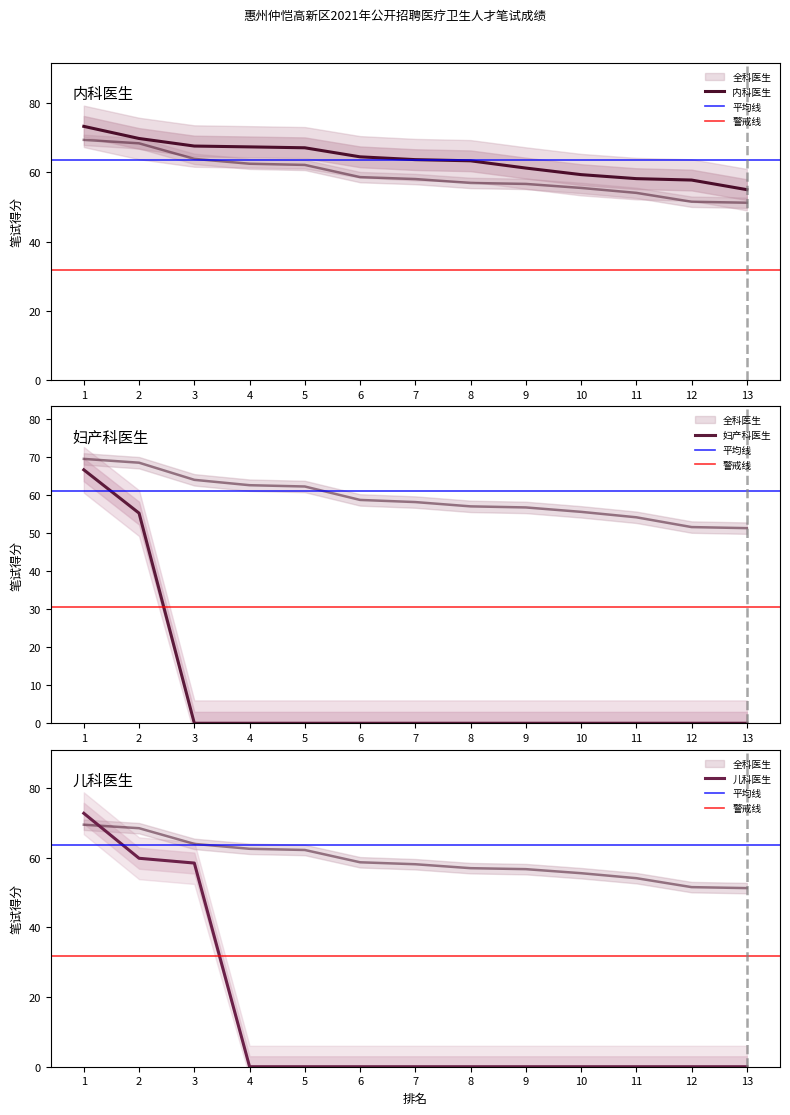

How many values in the 全科医生 series are below 58?

6